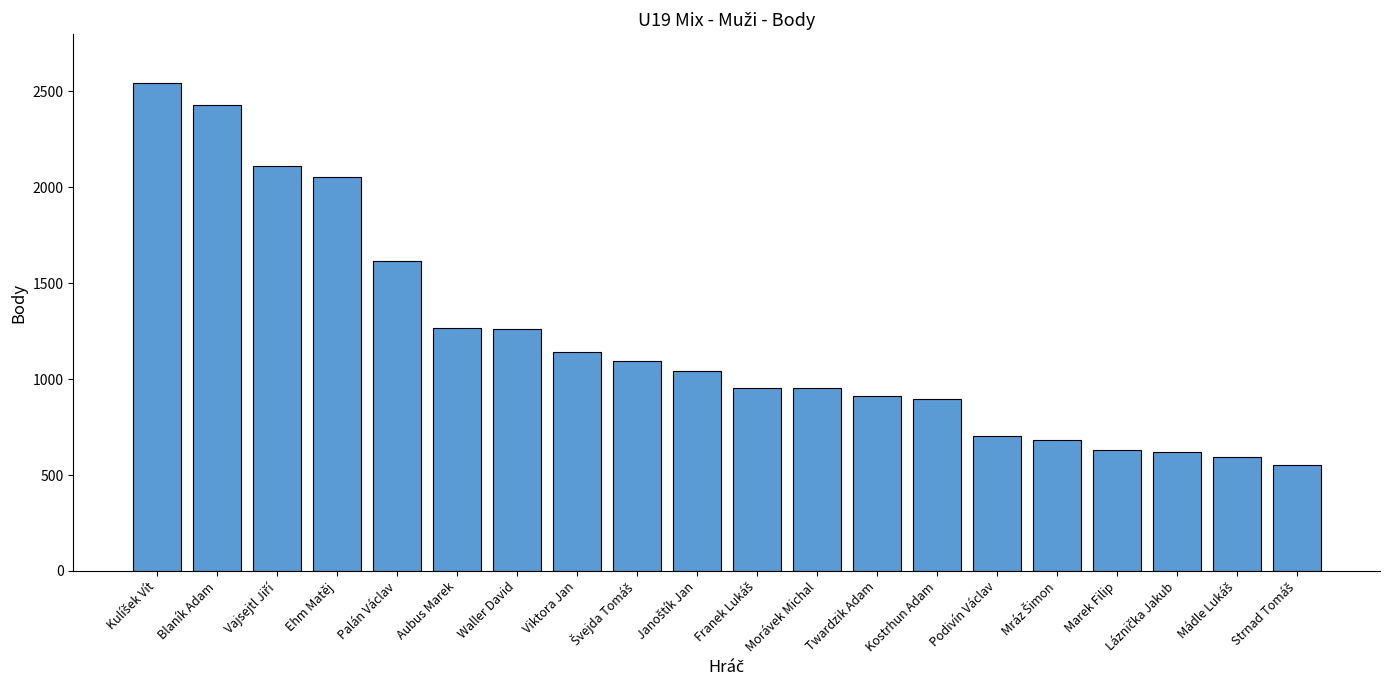

Between Blaník Adam and Ehm Matěj, which is larger?

Blaník Adam